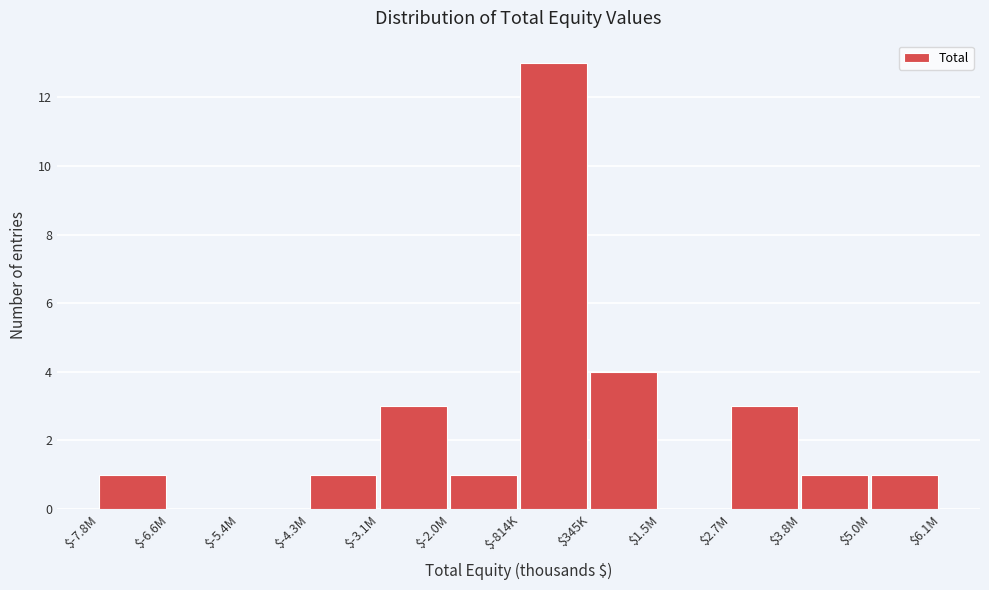

True or false: the data shows 0 at $1.5M.

True